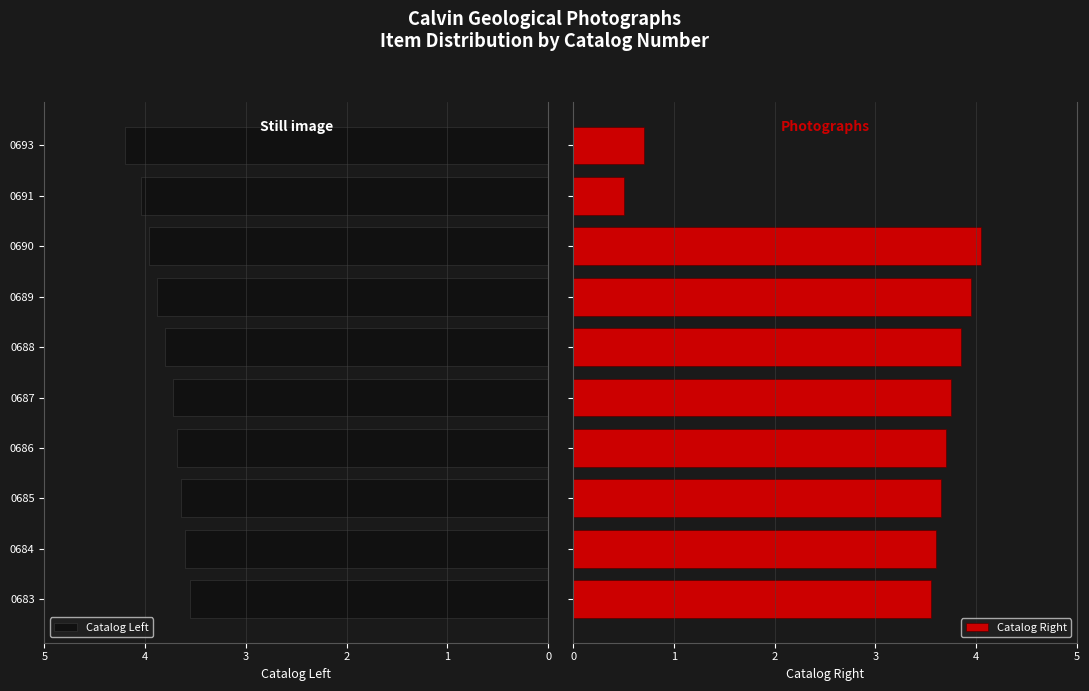

How many data points in Catalog Right are less than 3?

2